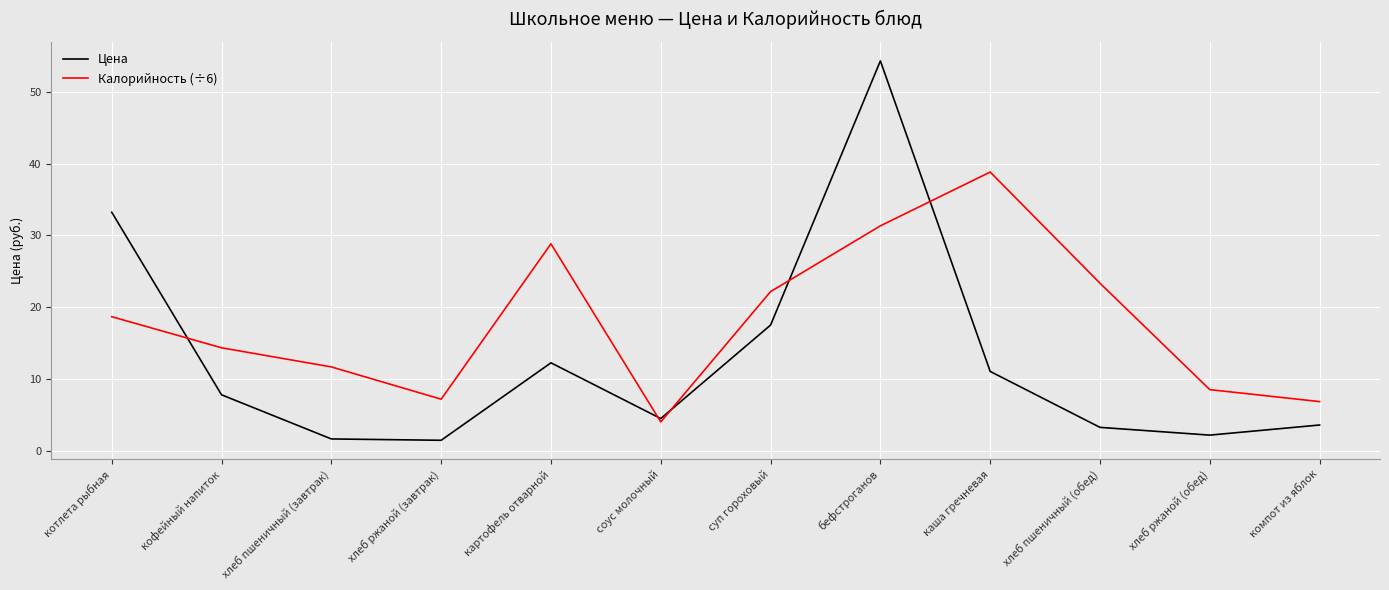

What is the difference between the highest and lowest values at бефстроганов?

23.0